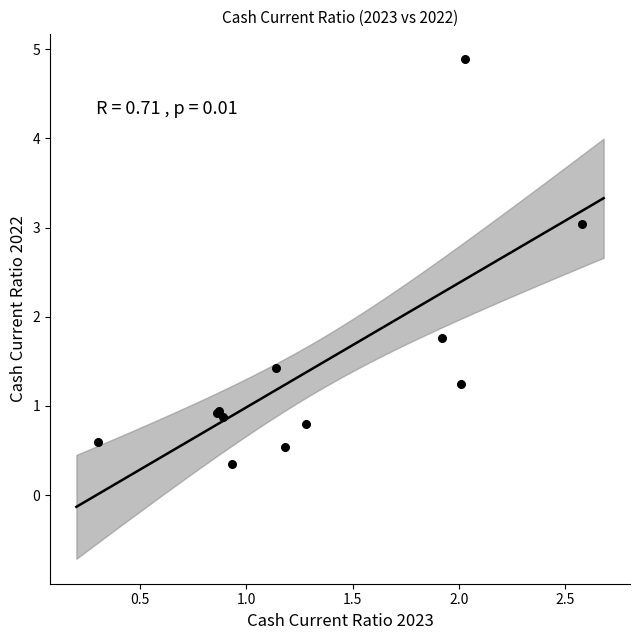

What Y value in the scatter plot is closest to 2?

1.8